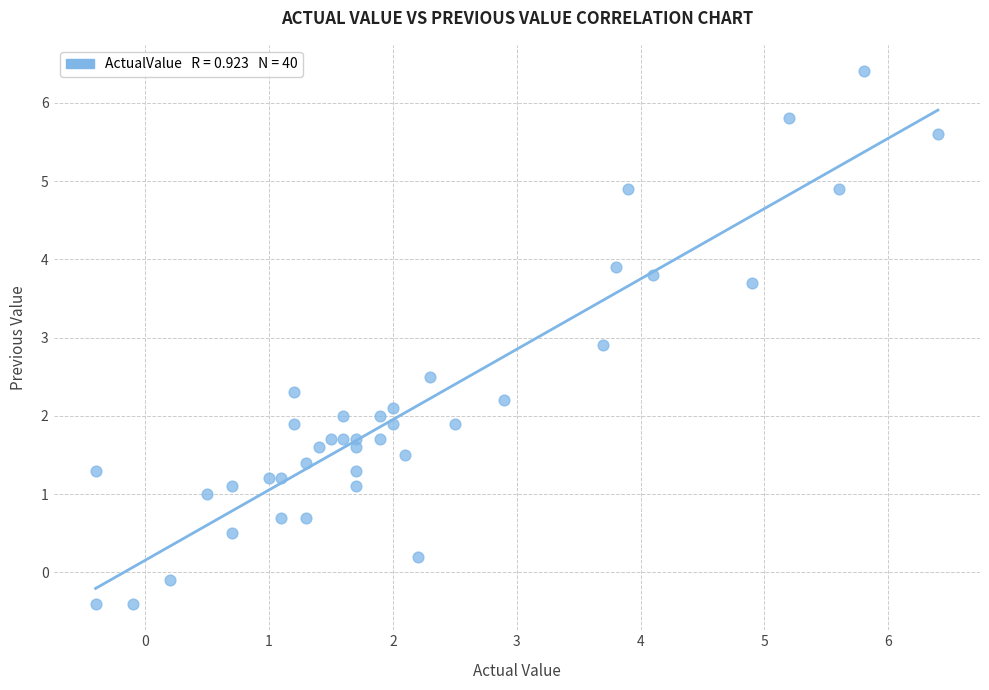

What is the range of X values (max minus min)?

6.8